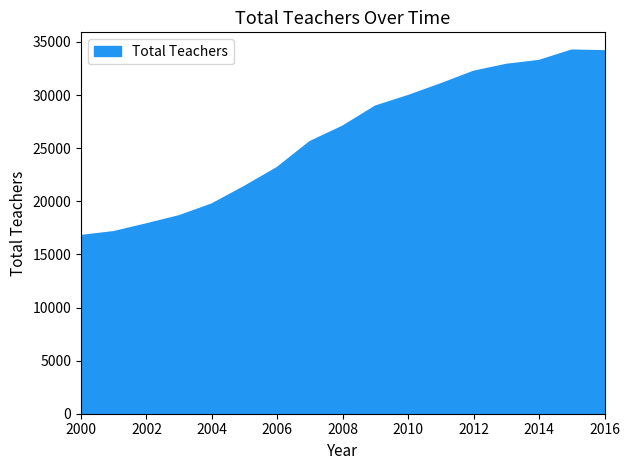

Count the number of data series in this chart.

1